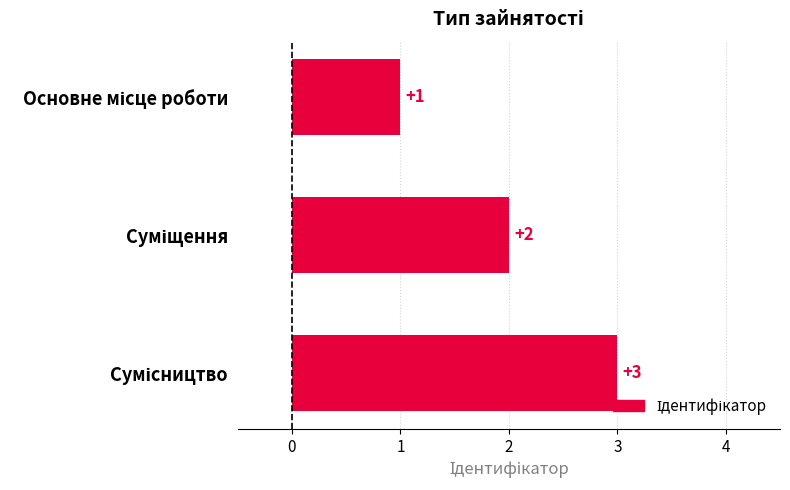

Count the values in the range 1 to 3.

3